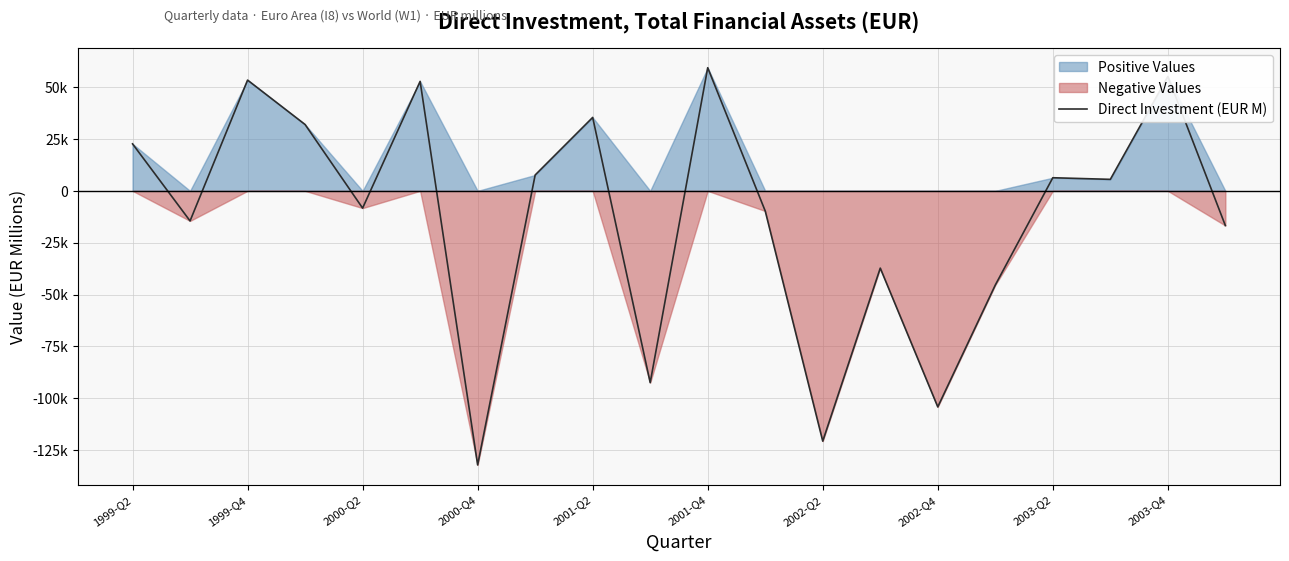

True or false: there are more than 0 points higher than both neighbors.

True